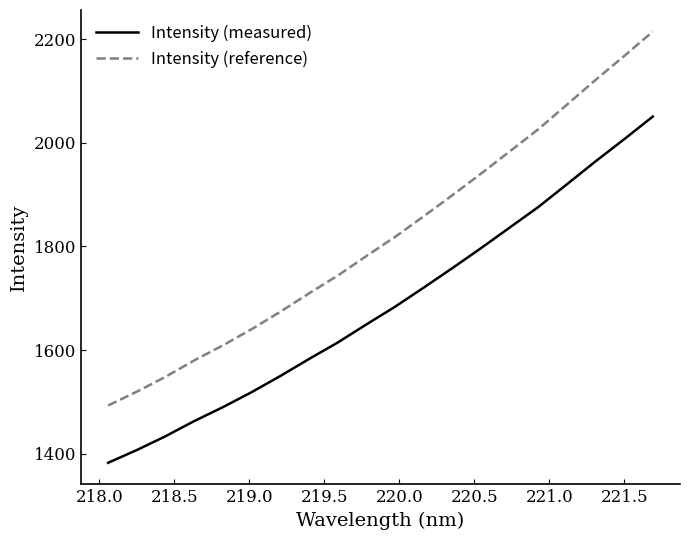

Which series has the largest total across all categories?

Intensity (reference)